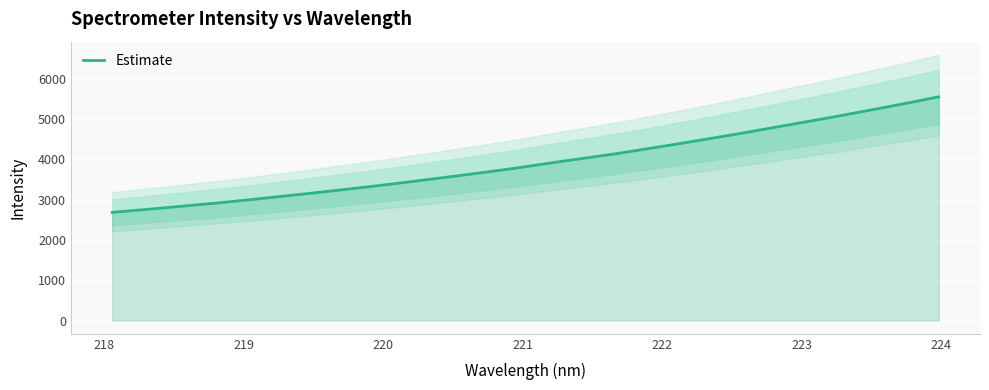

What is the smallest value displayed?

2685.7